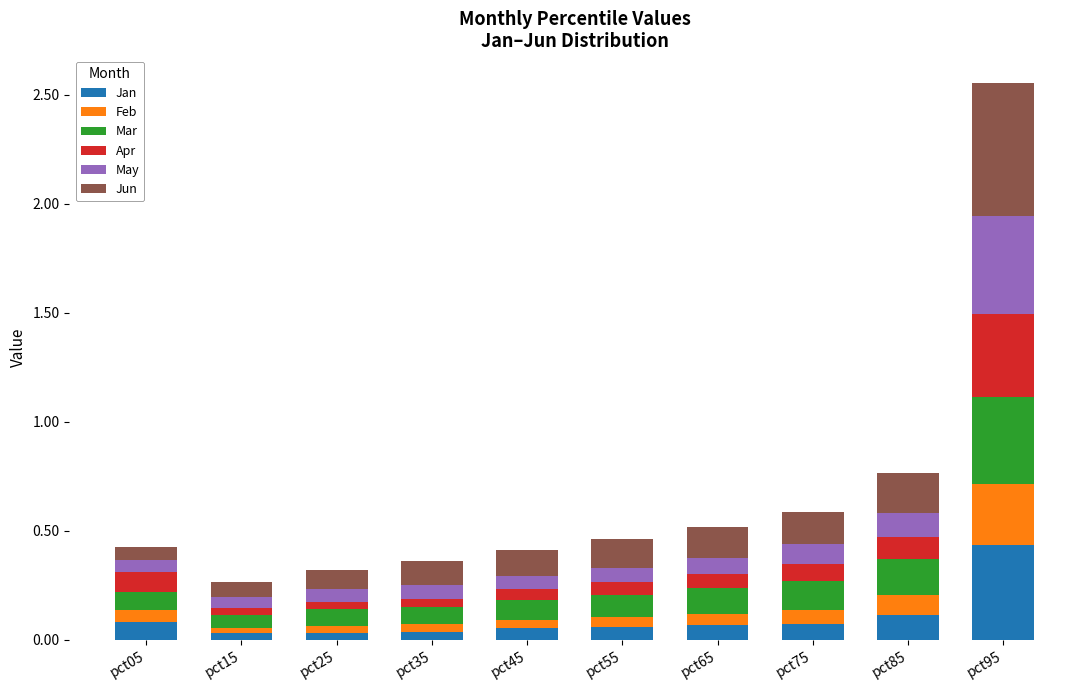

Which category has the highest value in the Jan series?

pct95